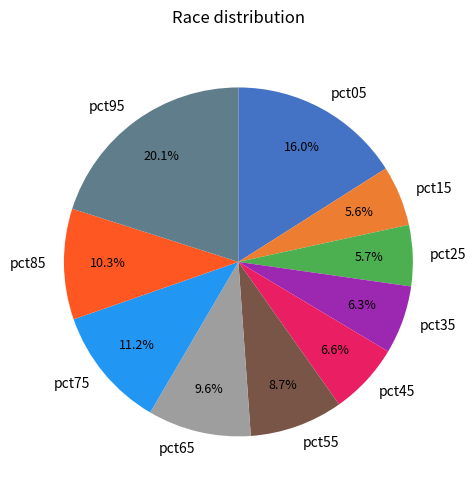

Do pct15 and pct45 together represent more than half of the pie?

No